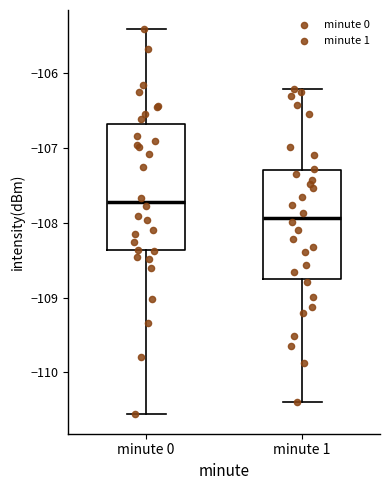

Reading left to right, read every box against the y-axis: the position of its median line, the range the box covers, and the ends of its whiskers. The values are not printed on the chart, so give them approximately, as read against the axis.

minute 0: median -107.7, box -108.4 to -106.7, whiskers -110.6 to -105.4
minute 1: median -107.9, box -108.8 to -107.3, whiskers -110.4 to -106.2